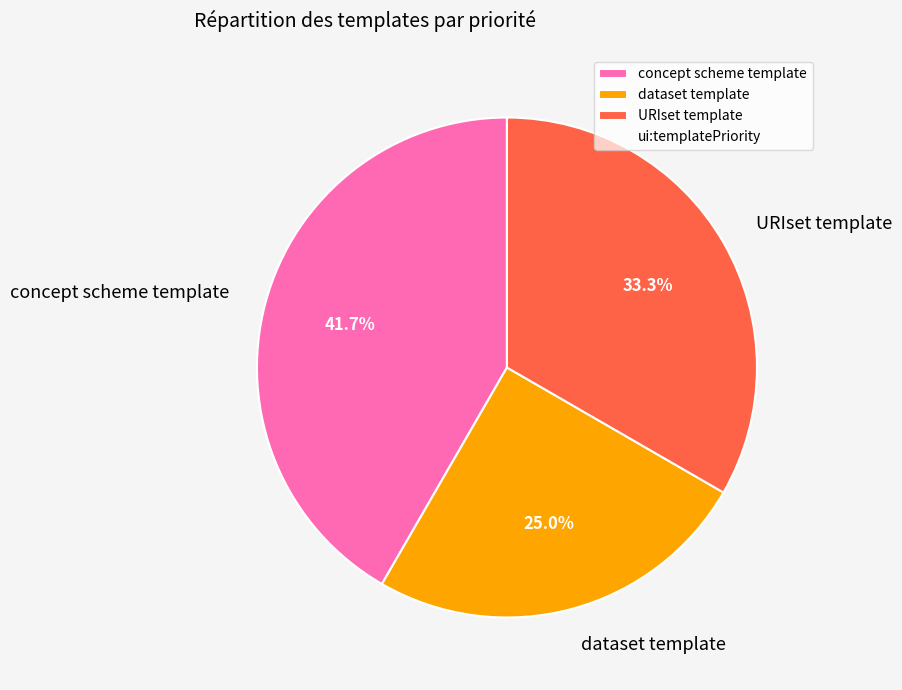

Rank the categories by value from lowest to highest.

dataset template, URIset template, concept scheme template